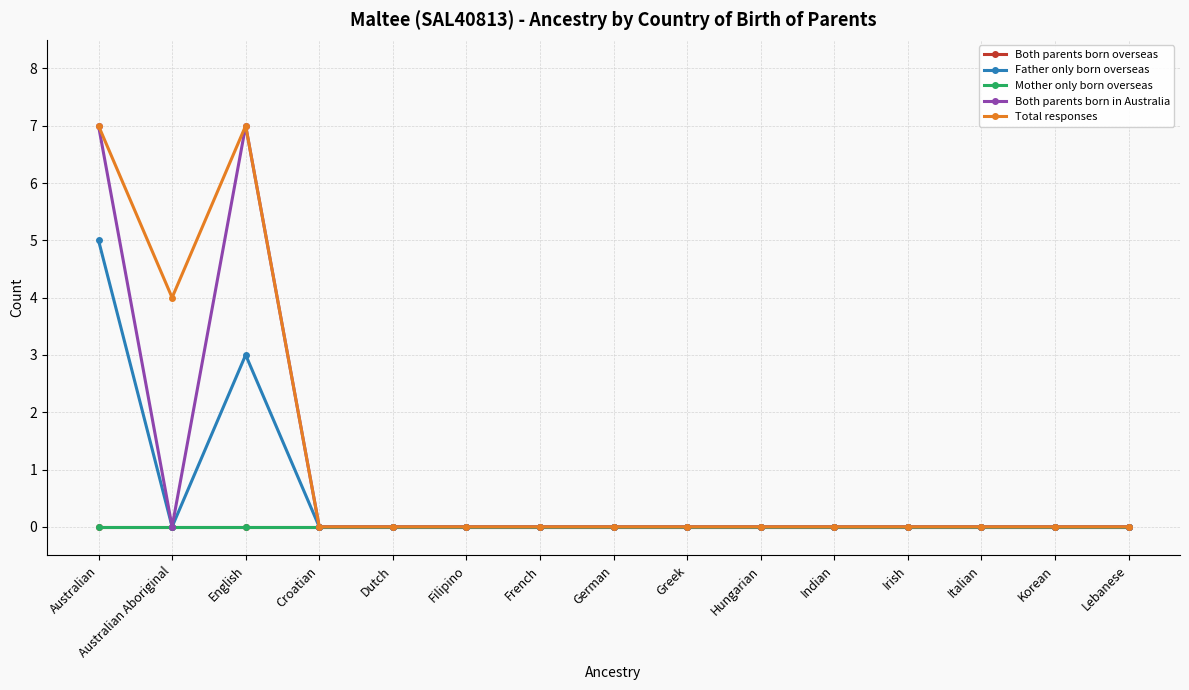

What is the spread (max minus min) of values at Australian?

7